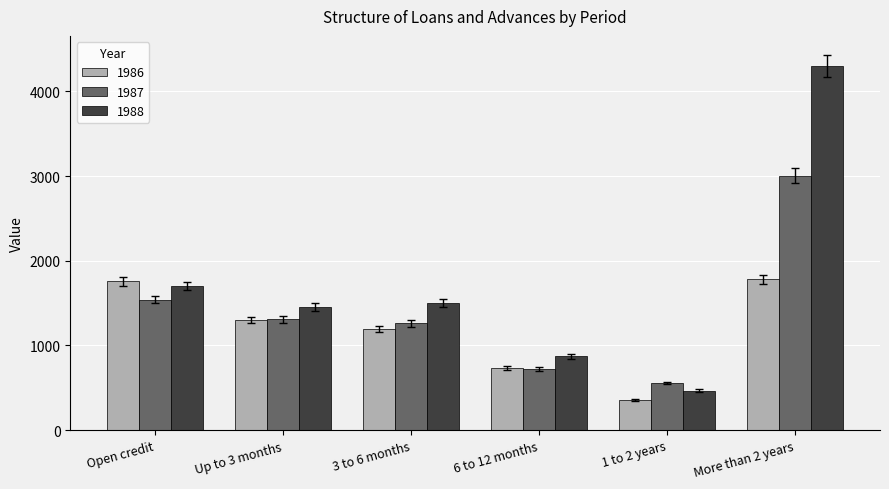

Reading left to right, list all the values displayed in this chart.

1986: 1757.8	1298.4	1195.4	737.6	358.2	1781.9
1987: 1542.8	1310.5	1261.4	722.8	557.5	3004.5
1988: 1700.2	1453.5	1502.0	871.8	466.2	4304.7